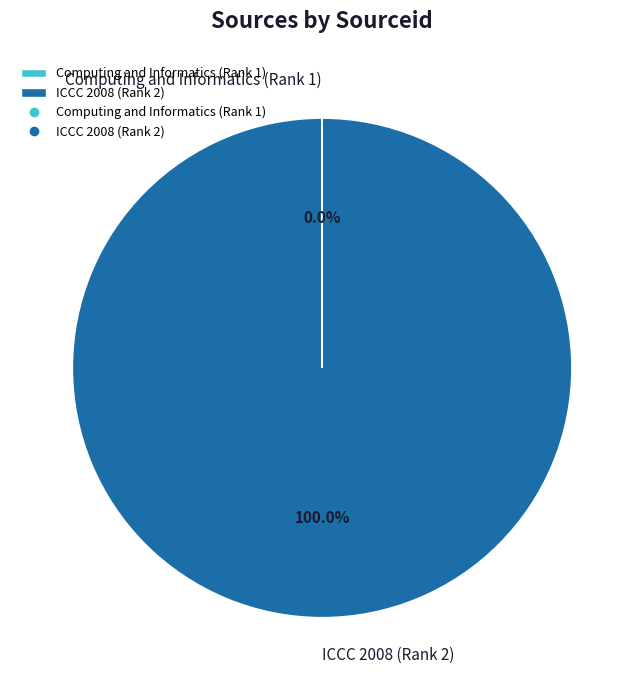

What is the majority slice?

ICCC 2008 (Rank 2)